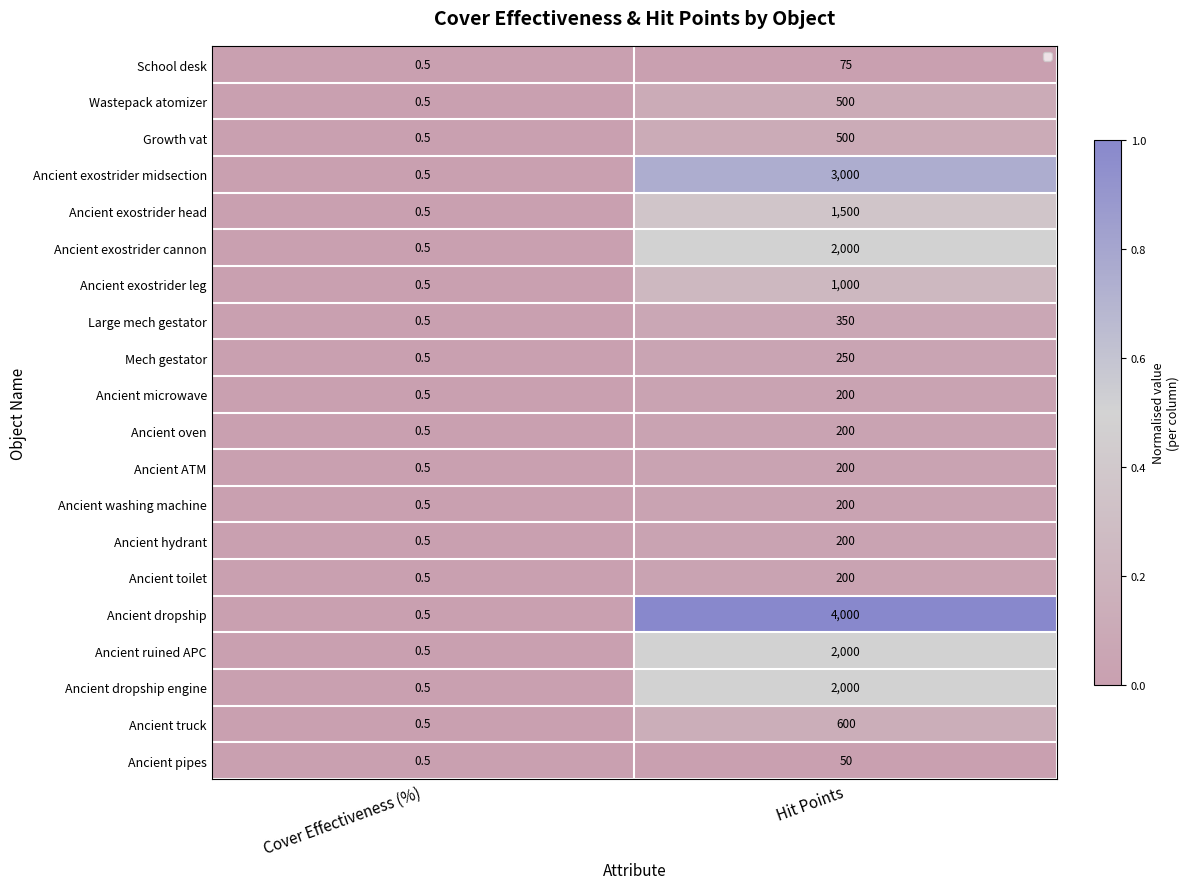

What is the difference between the maximum and minimum values in the School desk series?

74.5